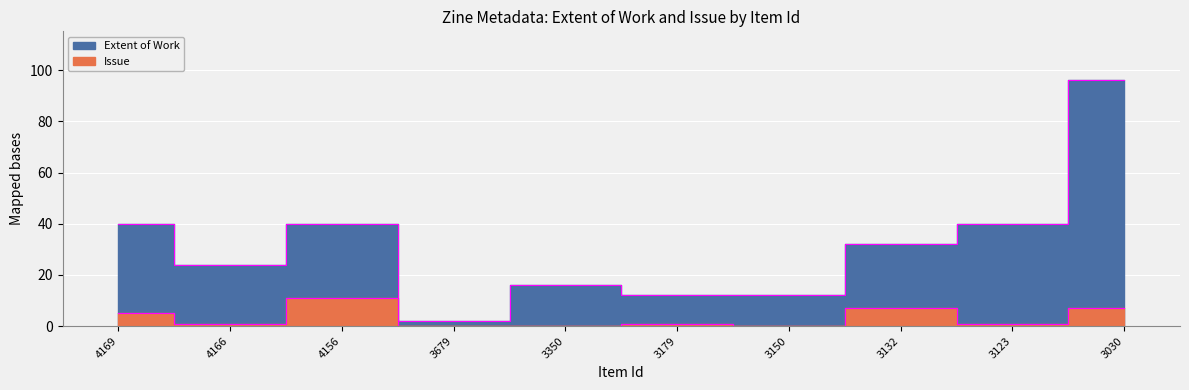

What is the average value of the Extent of Work series?

31